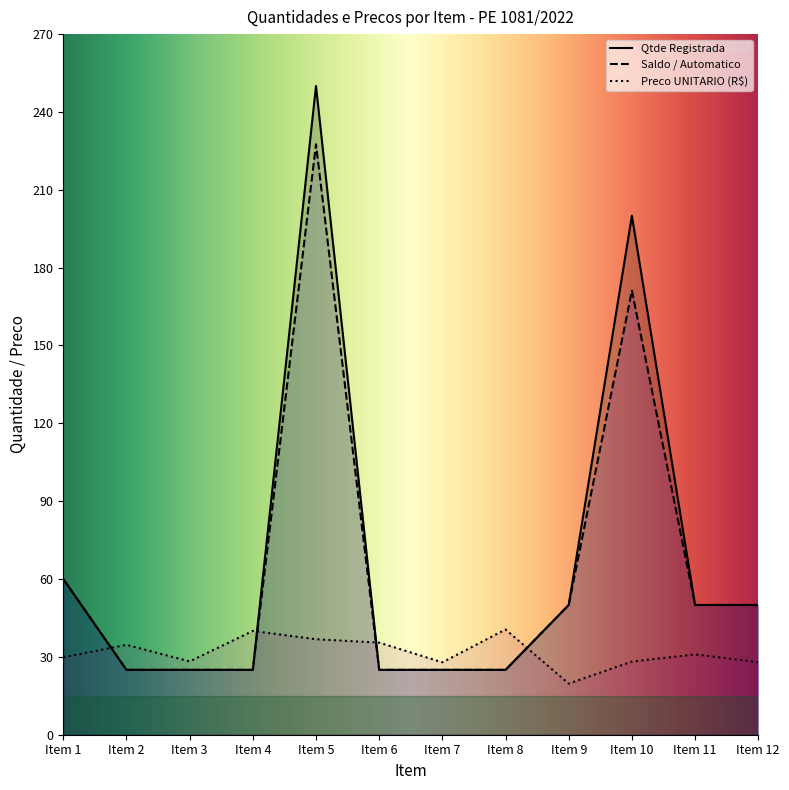

What is the sum of all Saldo / Automatico values?

758.7